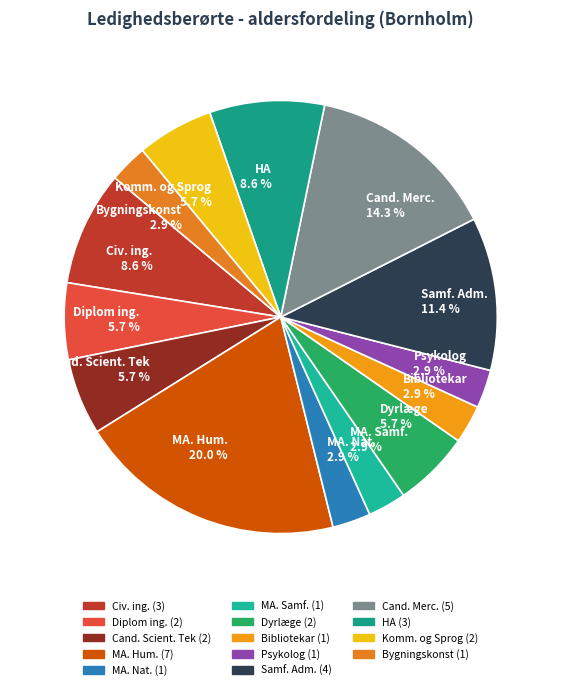

To the nearest percent, what portion does Bygningskonst represent?

3%